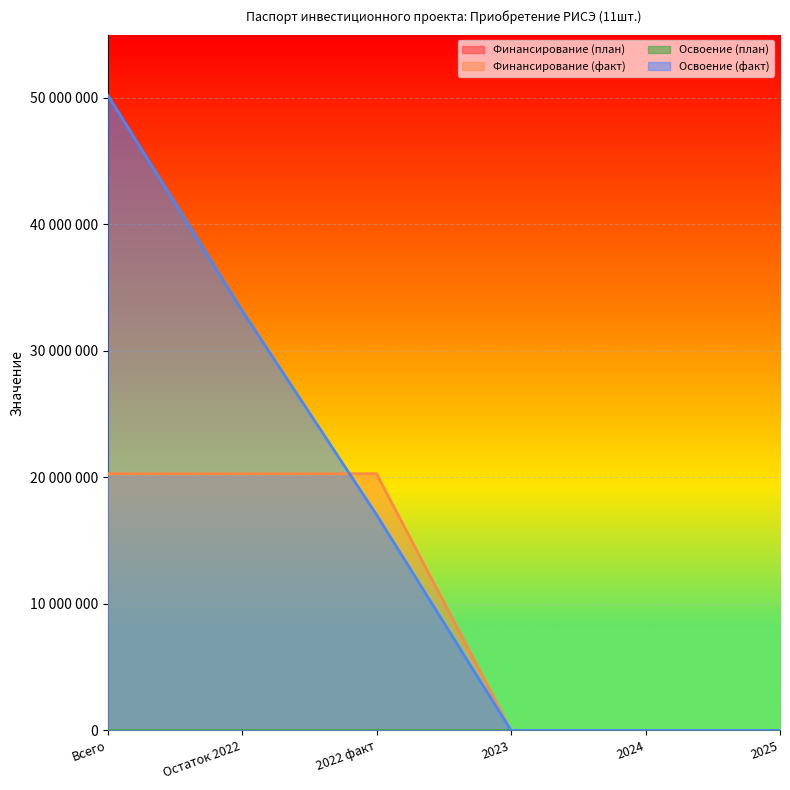

What is the difference between the highest and lowest values at 2022 факт?

20290036